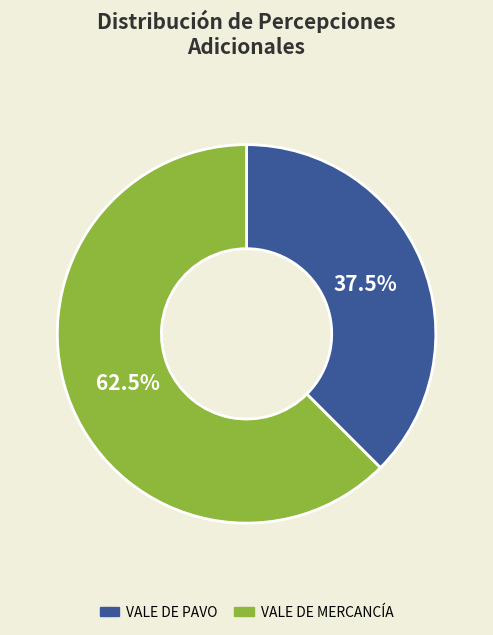

Is there a majority slice in this chart?

Yes